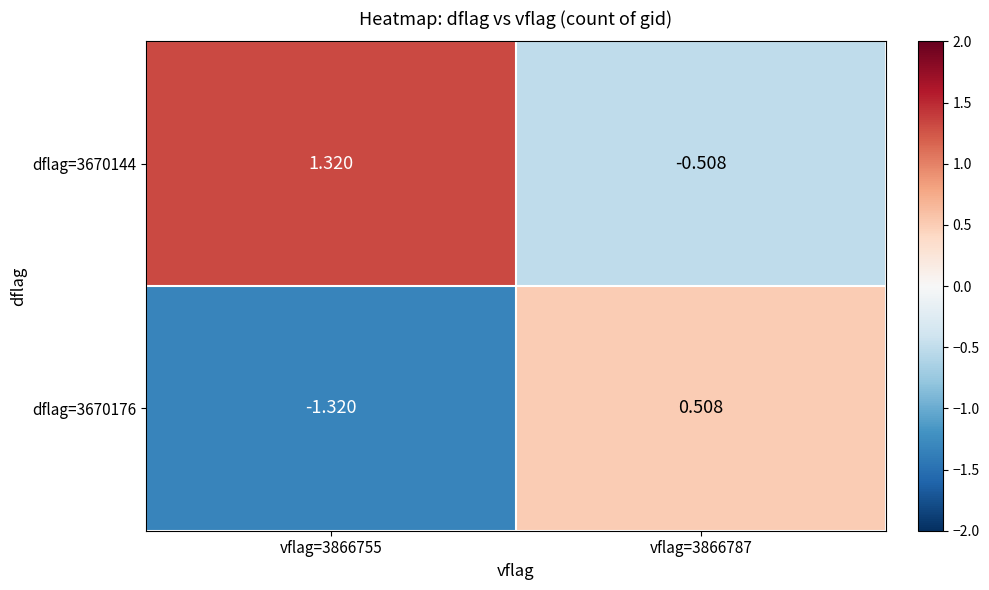

How many values in dflag=3670144 are below zero?

1